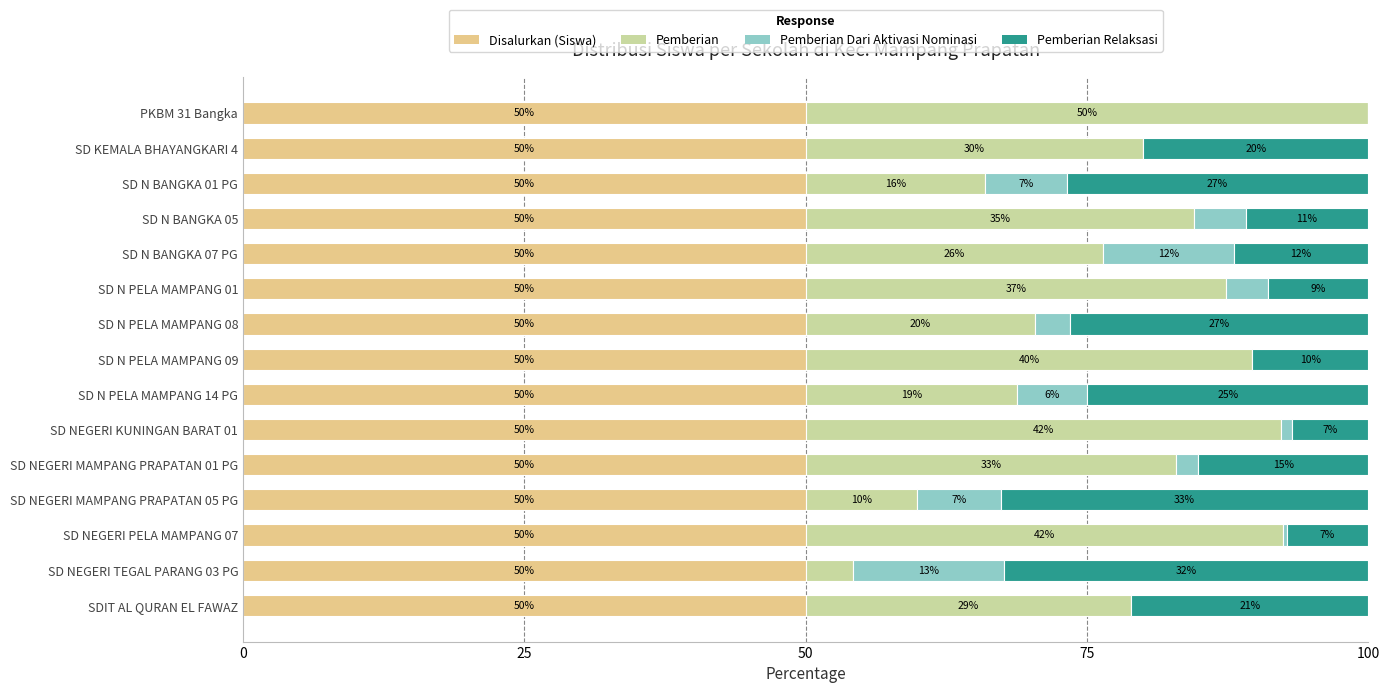

The value of Disalurkan (Siswa) at SD KEMALA BHAYANGKARI 4 is 70.7. True or false?

False